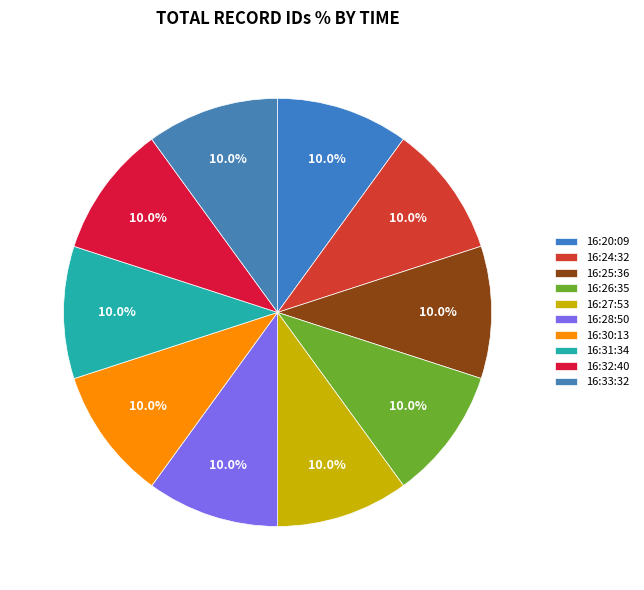

To the nearest percent, what percentage of the pie is 16:30:13?

10%